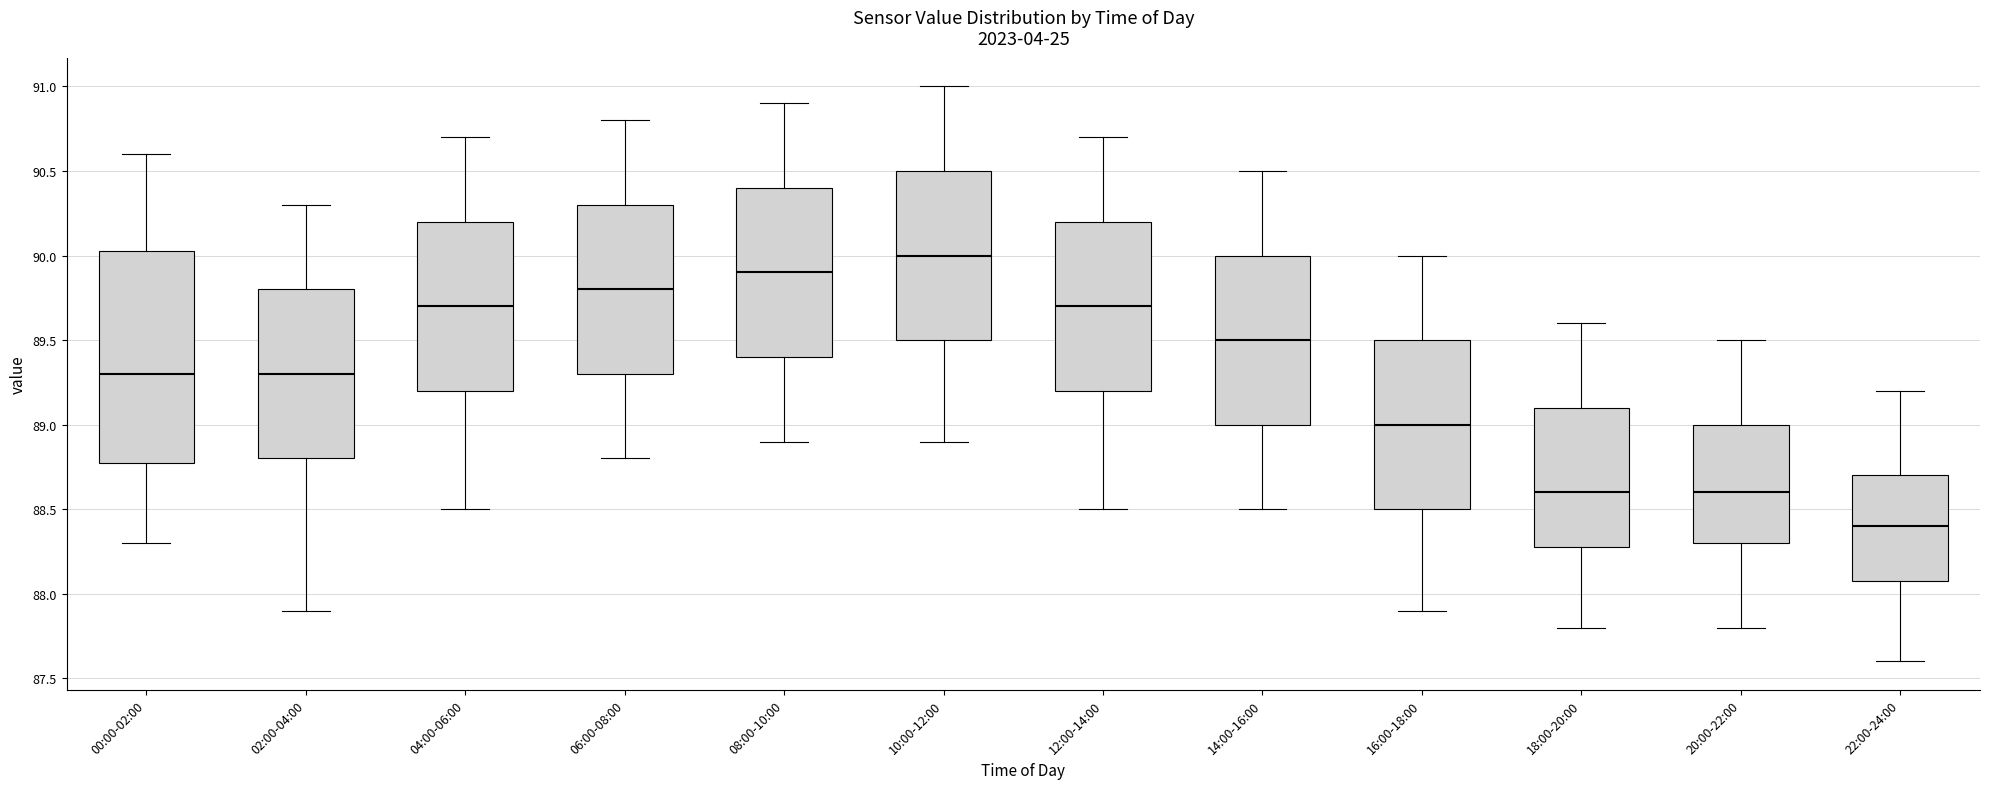

Reading left to right, transcribe this box plot: for each box, give where its median line is, the range the box spans, and where its two whiskers end, as read against the y-axis. The values are not printed on the chart, so give them approximately, as read against the axis.

00:00-02:00: median 89.30, box 88.80 to 90.05, whiskers 88.30 to 90.60
02:00-04:00: median 89.30, box 88.80 to 89.80, whiskers 87.90 to 90.30
04:00-06:00: median 89.70, box 89.20 to 90.20, whiskers 88.50 to 90.70
06:00-08:00: median 89.80, box 89.30 to 90.30, whiskers 88.80 to 90.80
08:00-10:00: median 89.90, box 89.40 to 90.40, whiskers 88.90 to 90.90
10:00-12:00: median 90.00, box 89.50 to 90.50, whiskers 88.90 to 91.00
12:00-14:00: median 89.70, box 89.20 to 90.20, whiskers 88.50 to 90.70
14:00-16:00: median 89.50, box 89.00 to 90.00, whiskers 88.50 to 90.50
16:00-18:00: median 89.00, box 88.50 to 89.50, whiskers 87.90 to 90.00
18:00-20:00: median 88.60, box 88.30 to 89.10, whiskers 87.80 to 89.60
20:00-22:00: median 88.60, box 88.30 to 89.00, whiskers 87.80 to 89.50
22:00-24:00: median 88.40, box 88.10 to 88.70, whiskers 87.60 to 89.20